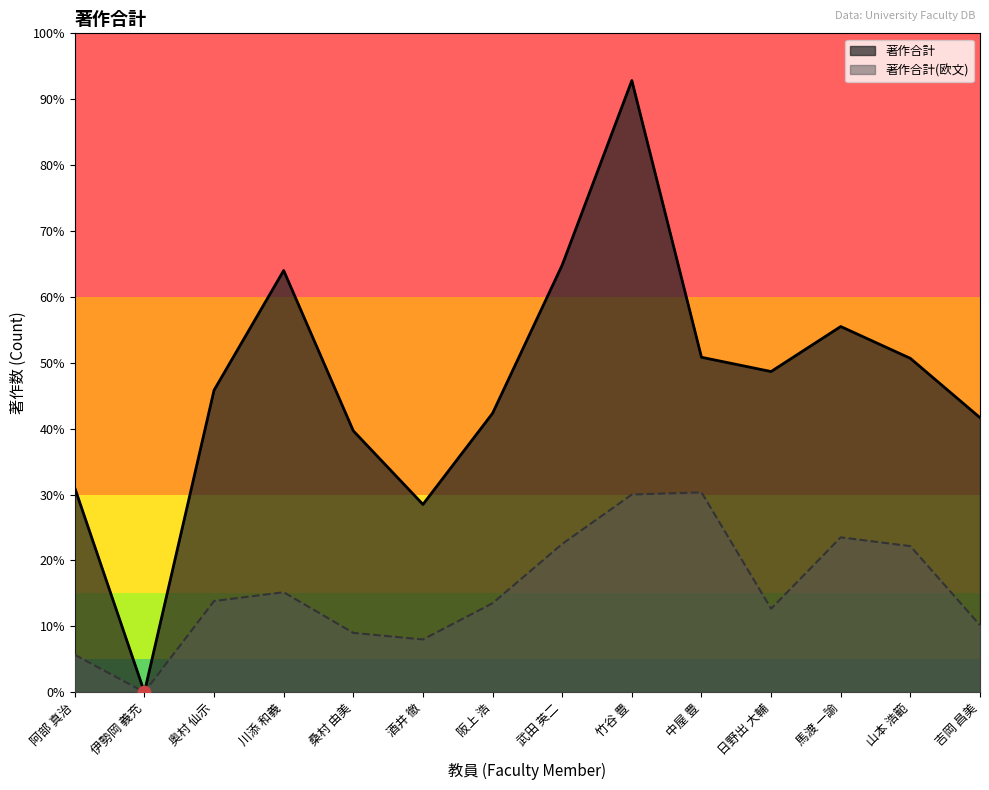

At how many categories does at least one series exceed 67?

13